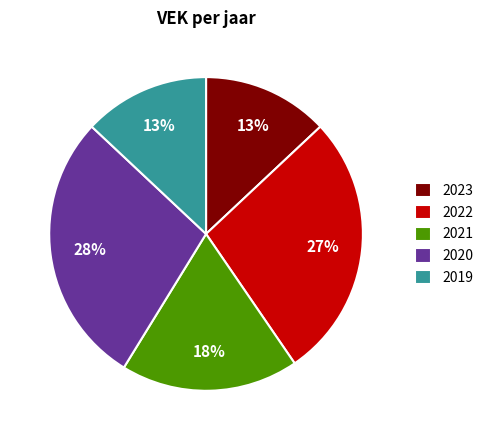

What percentage is the 2022 slice, to the nearest percent?

27%